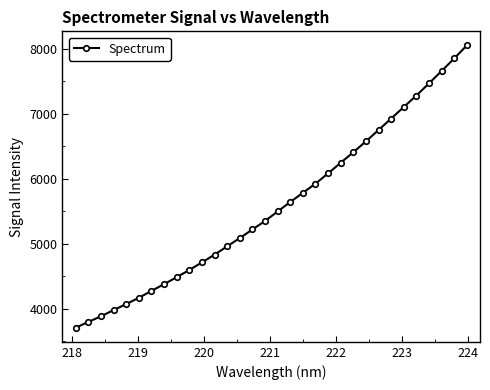

Count the number of data series in this chart.

1